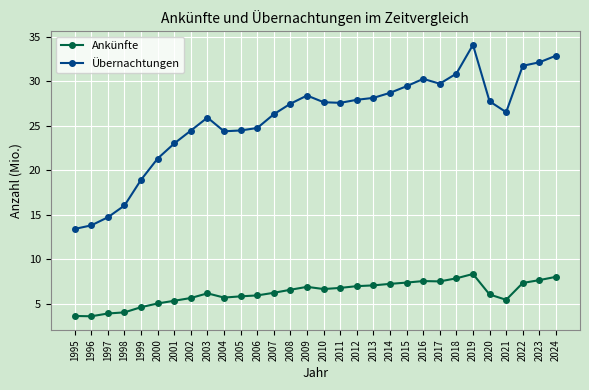

Which series has the largest range (max minus min)?

Übernachtungen